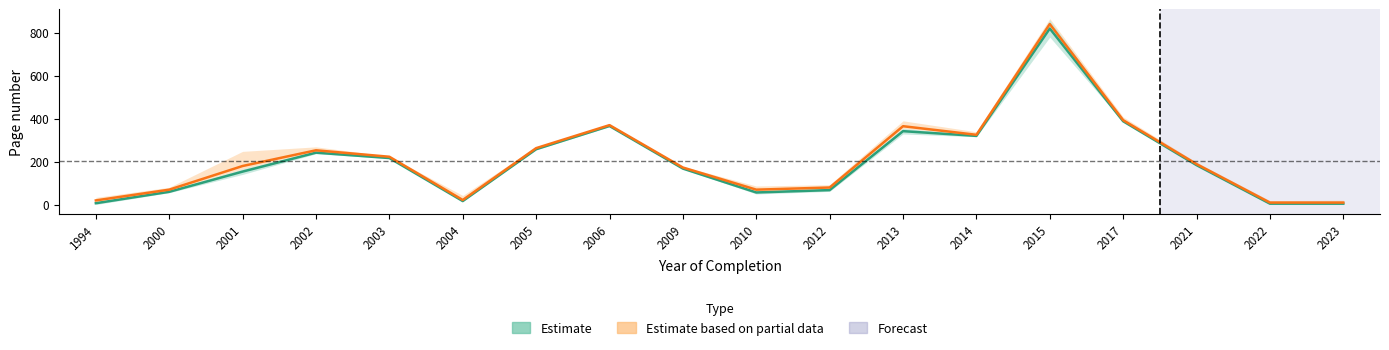

Reading right to left, transcribe all the data shown in this chart.

first_page_lower: 2023=1	2022=1	2021=182	2017=385	2015=779	2014=316	2013=329	2012=62	2010=50	2009=166	2006=363	2005=255	2004=15	2003=215	2002=237	2001=141	2000=56	1994=1
first_page_mid: 2023=5	2022=5	2021=184	2017=388	2015=819	2014=320	2013=342	2012=68	2010=57	2009=168	2006=366	2005=258	2004=17	2003=217	2002=242	2001=154	2000=60	1994=7
first_page_upper: 2023=10	2022=9	2021=187	2017=391	2015=859	2014=324	2013=355	2012=75	2010=65	2009=171	2006=369	2005=261	2004=20	2003=220	2002=248	2001=167	2000=65	1994=14
last_page_lower: 2023=10	2022=9	2021=187	2017=391	2015=859	2014=324	2013=355	2012=75	2010=65	2009=171	2006=369	2005=261	2004=20	2003=220	2002=248	2001=167	2000=65	1994=14
last_page_mid: 2023=10	2022=10	2021=189	2017=393	2015=840	2014=325	2013=365	2012=80	2010=70	2009=173	2006=370	2005=263	2004=22	2003=223	2002=253	2001=180	2000=70	1994=20
last_page_upper: 2023=21	2022=19	2021=197	2017=408	2015=865	2014=339	2013=390	2012=93	2010=87	2009=178	2006=374	2005=269	2004=43	2003=225	2002=269	2001=248	2000=81	1994=34